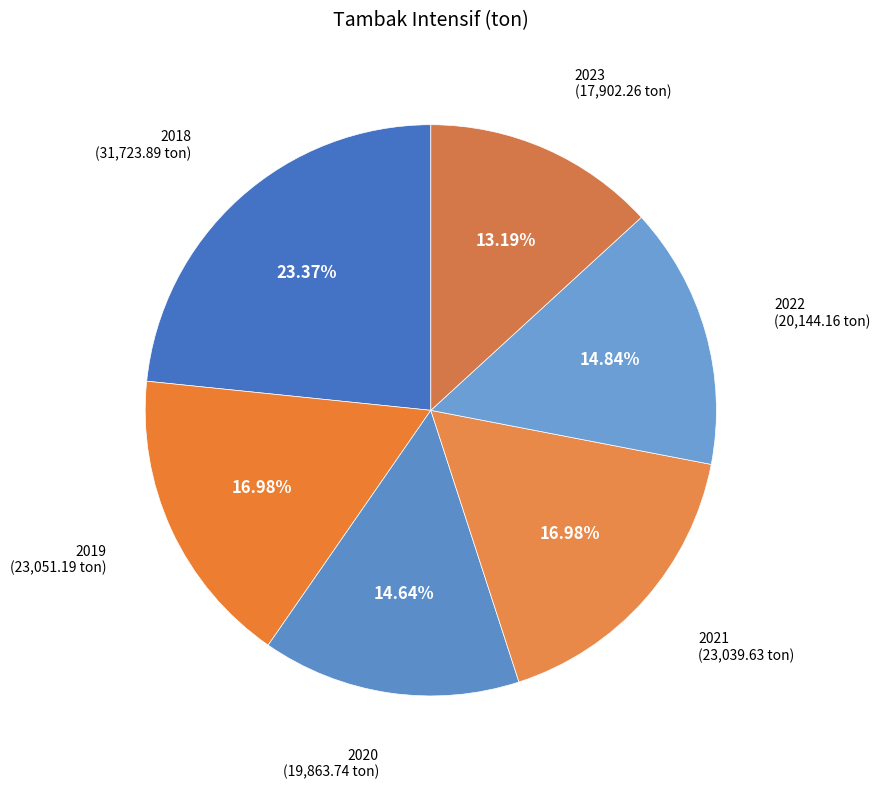

To the nearest percent, what is the combined percentage of 2018 and 2020?

38%